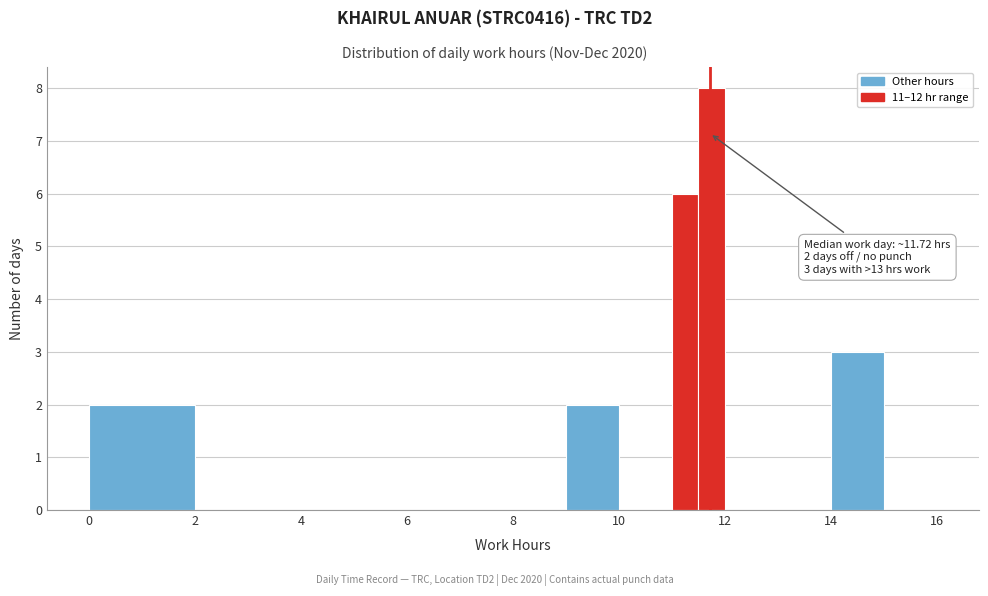

Around what value on the x-axis is the tallest bar? Give the approximate position of its centre, as read against the axis.

11.8